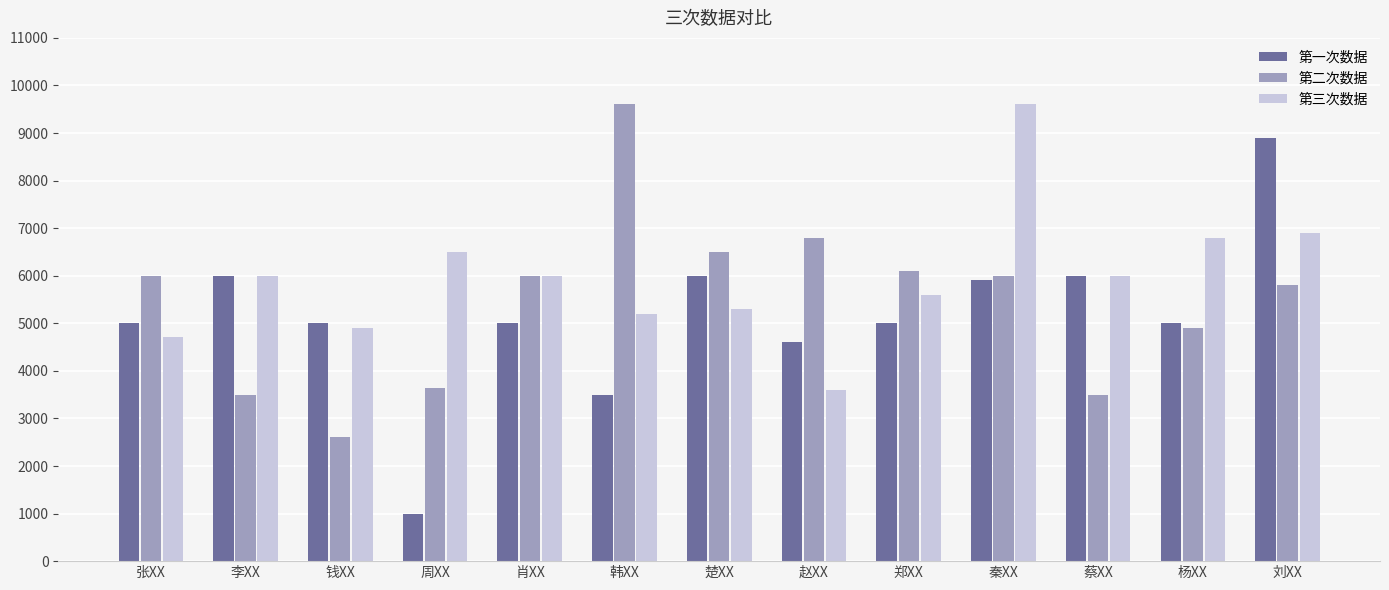

Reading left to right, list all the values displayed in this chart.

第一次数据: 5000	6000	5000	1000	5000	3500	6000	4600	5000	5900	6000	5000	8900
第二次数据: 6000	3500	2600	3650	6000	9600	6500	6800	6100	6000	3500	4900	5800
第三次数据: 4705	6000	4900	6500	6000	5200	5300	3600	5600	9600	6000	6800	6900